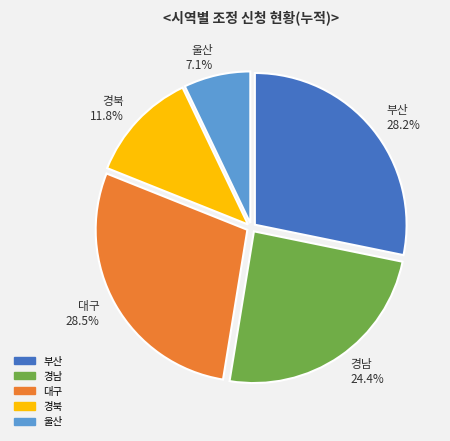

What is the ratio of the value at 부산 28.2% to the value at 경북 11.8%?

2.4